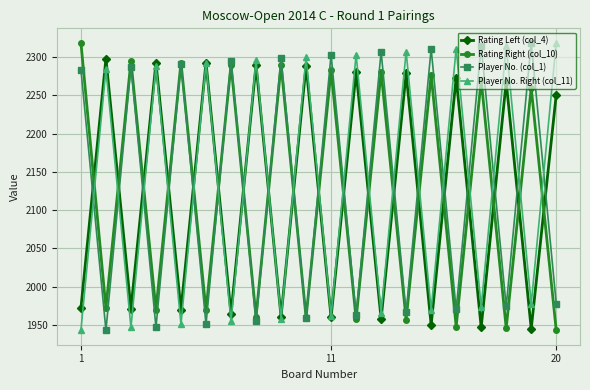

What is the minimum value for Rating Left (col_4)?

1945.0